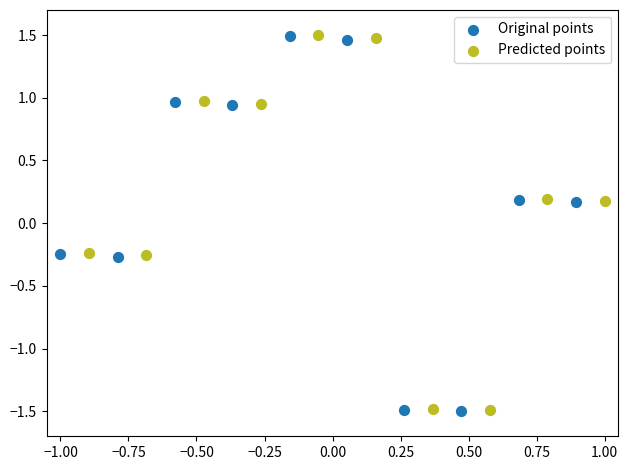

What are all the series names shown in the legend?

Original points, Predicted points